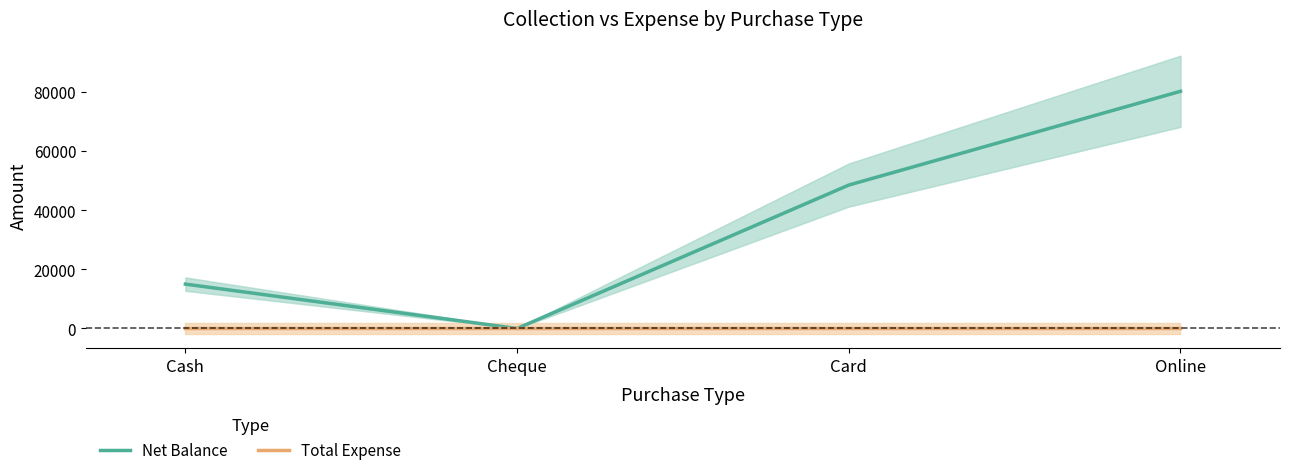

True or false: Total Expense has more than 0 interior local peaks.

False